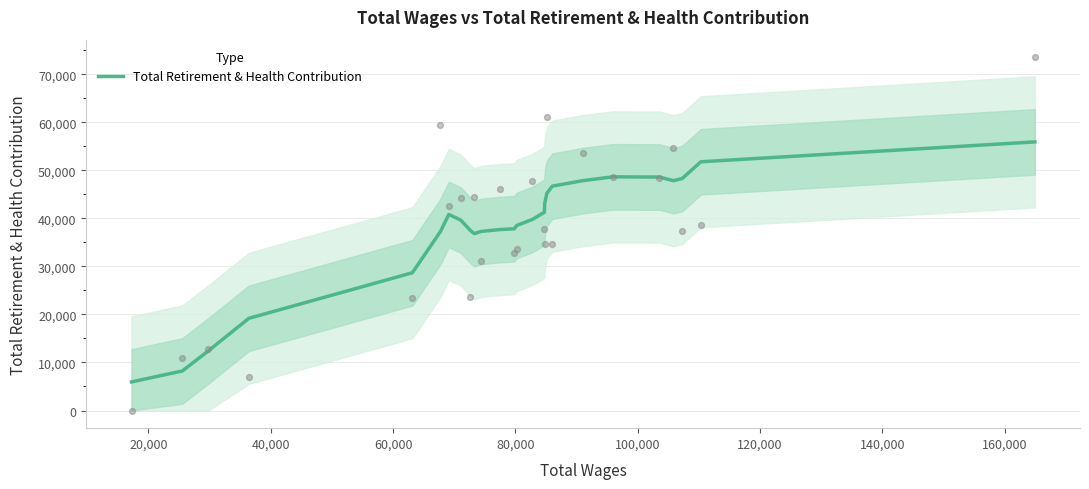

What is the minimum value for Total Retirement & Health Contribution?

5950.2